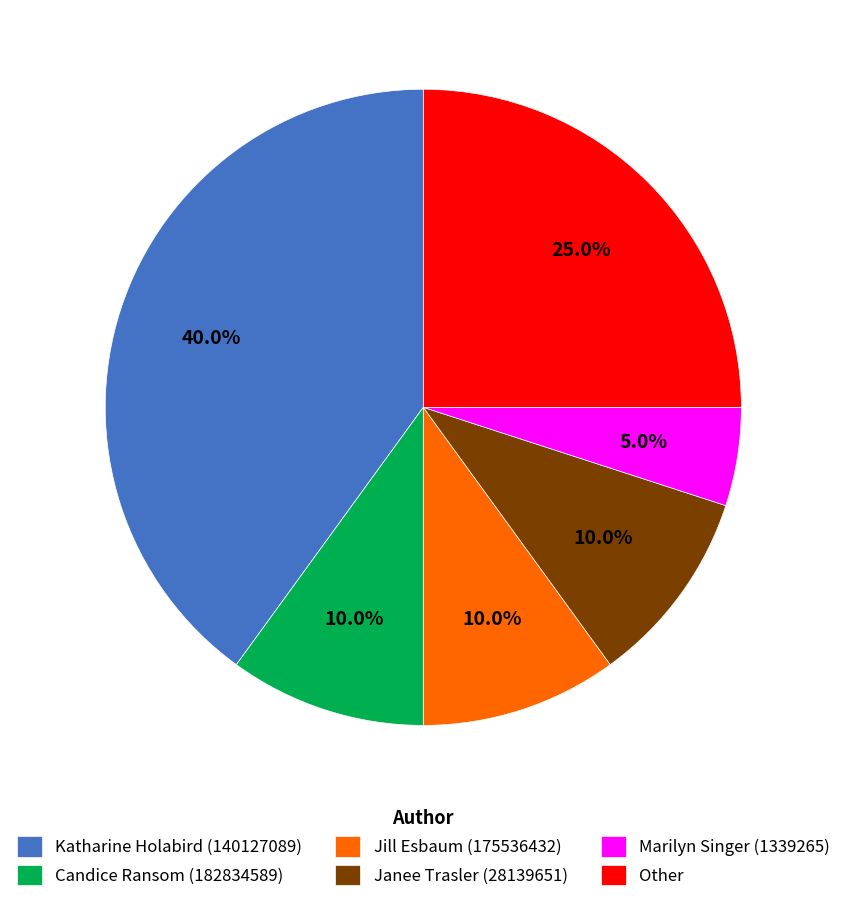

Which slice is the largest?

Katharine Holabird (140127089)